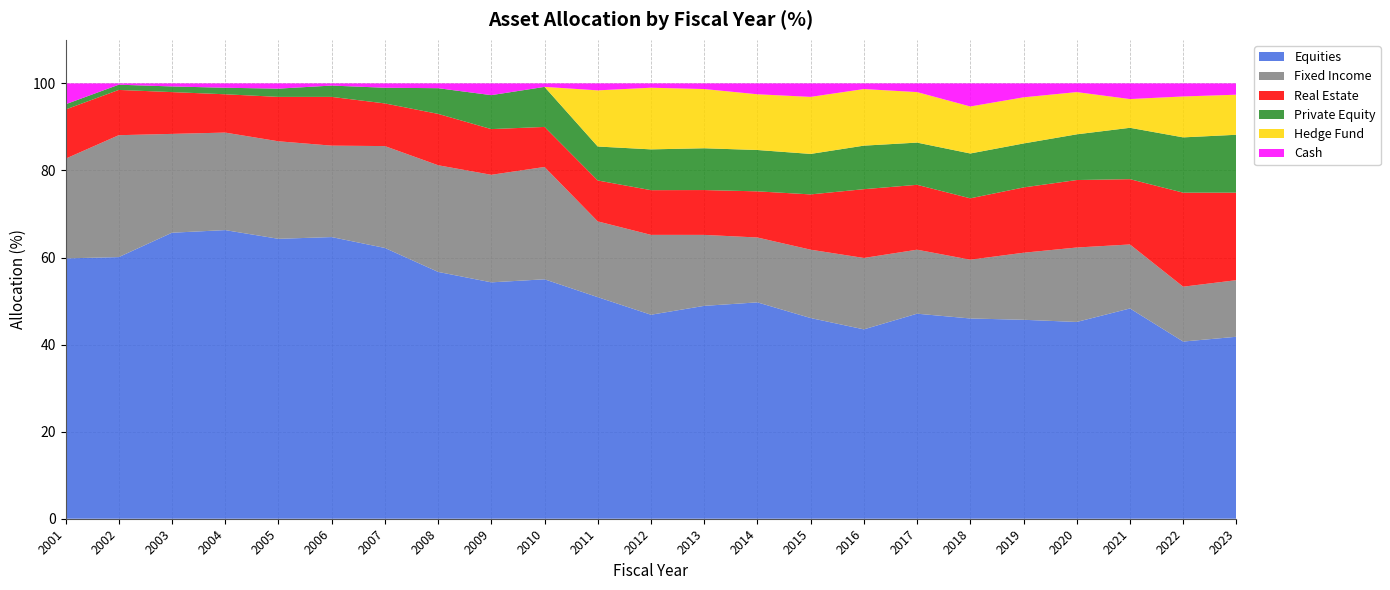

Reading right to left, list all the values displayed in this chart.

Equities: 2023=41.8	2022=40.7	2021=48.3	2020=45.2	2019=45.7	2018=46.0	2017=47.1	2016=43.5	2015=46.1	2014=49.7	2013=48.9	2012=46.9	2011=50.9	2010=55.0	2009=54.3	2008=56.7	2007=62.2	2006=64.7	2005=64.3	2004=66.3	2003=65.7	2002=60.1	2001=59.8
Fixed Income: 2023=13.0	2022=12.6	2021=14.7	2020=17.1	2019=15.4	2018=13.5	2017=14.7	2016=16.4	2015=15.7	2014=14.9	2013=16.3	2012=18.3	2011=17.4	2010=25.8	2009=24.7	2008=24.5	2007=23.4	2006=21.0	2005=22.4	2004=22.4	2003=22.7	2002=28.0	2001=22.9
Real Estate: 2023=20.1	2022=21.6	2021=15.0	2020=15.5	2019=15.0	2018=14.1	2017=14.9	2016=15.8	2015=12.7	2014=10.6	2013=10.3	2012=10.3	2011=9.4	2010=9.2	2009=10.5	2008=11.8	2007=9.8	2006=11.2	2005=10.2	2004=8.8	2003=9.6	2002=10.4	2001=11.3
Private Equity: 2023=13.3	2022=12.7	2021=11.8	2020=10.5	2019=10.1	2018=10.3	2017=9.7	2016=10.0	2015=9.3	2014=9.5	2013=9.6	2012=9.4	2011=7.8	2010=9.2	2009=7.8	2008=5.9	2007=3.6	2006=2.6	2005=1.9	2004=1.5	2003=1.3	2002=1.2	2001=1.2
Hedge Fund: 2023=9.2	2022=9.4	2021=6.6	2020=9.7	2019=10.6	2018=10.8	2017=11.6	2016=13.0	2015=13.1	2014=12.8	2013=13.6	2012=14.2	2011=12.9	2010=0.0	2009=0.0	2008=0.0	2007=0.0	2006=0.0	2005=0.0	2004=0.0	2003=0.0	2002=0.0	2001=0.0
Cash: 2023=2.6	2022=3.0	2021=3.6	2020=2.0	2019=3.2	2018=5.3	2017=2.0	2016=1.3	2015=3.1	2014=2.5	2013=1.3	2012=1.0	2011=1.6	2010=0.8	2009=2.7	2008=1.1	2007=1.0	2006=0.5	2005=1.2	2004=1.0	2003=0.7	2002=0.3	2001=4.8